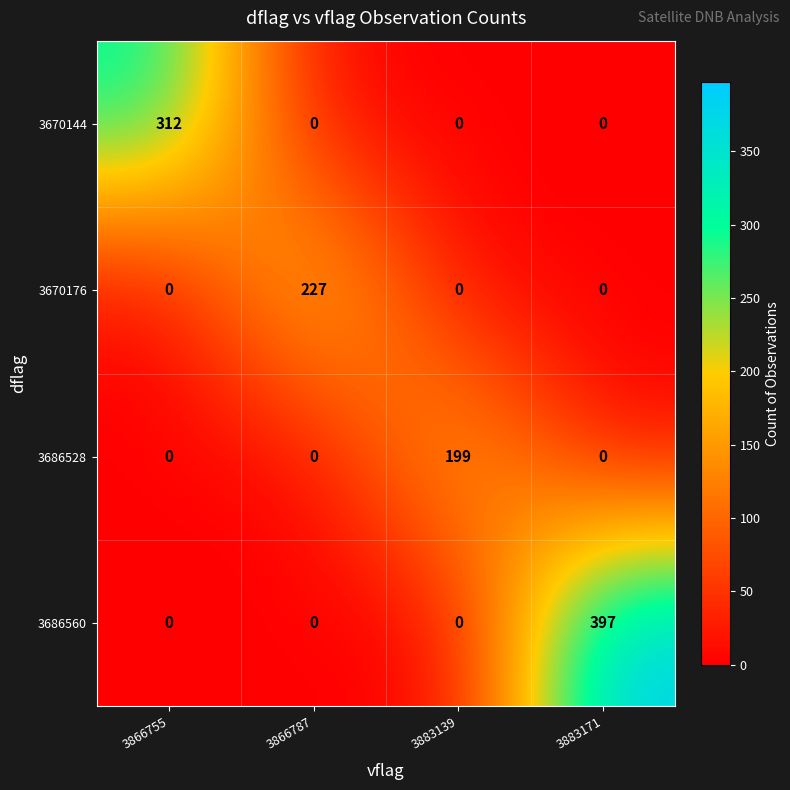

What is the greatest value displayed?

397